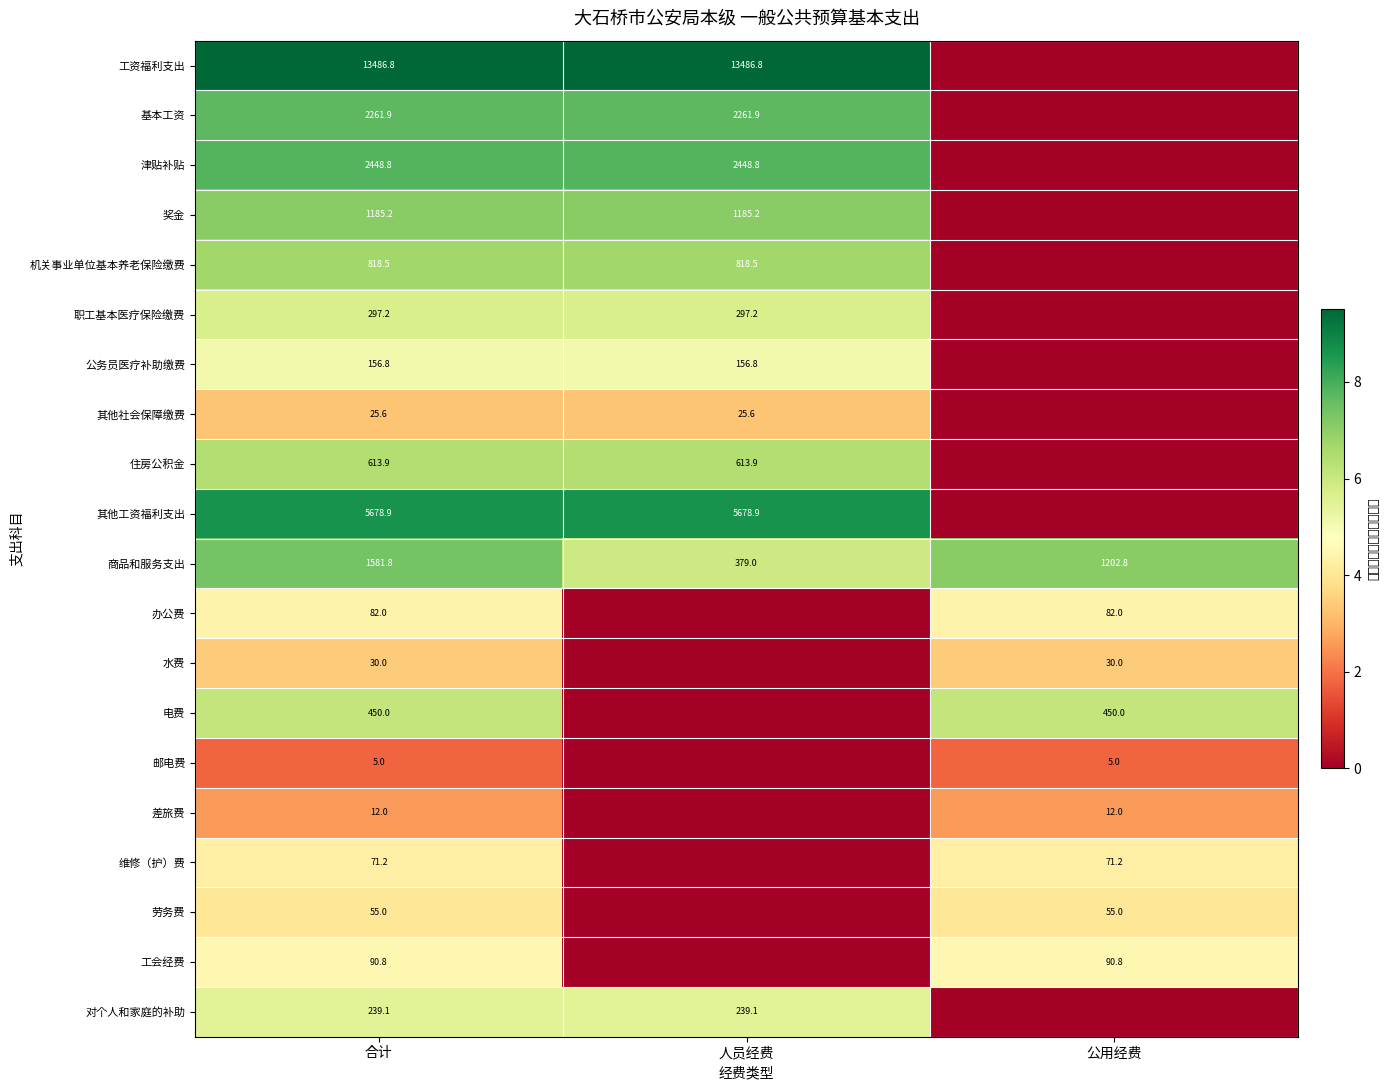

The 对个人和家庭的补助 series shows 386.9 at 人员经费. True or false?

False